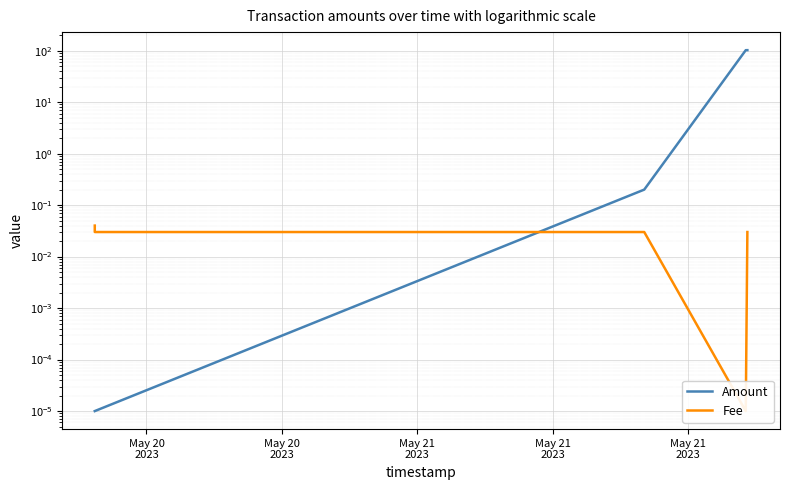

In Fee, how many points are lower than both neighbors (excluding endpoints)?

1